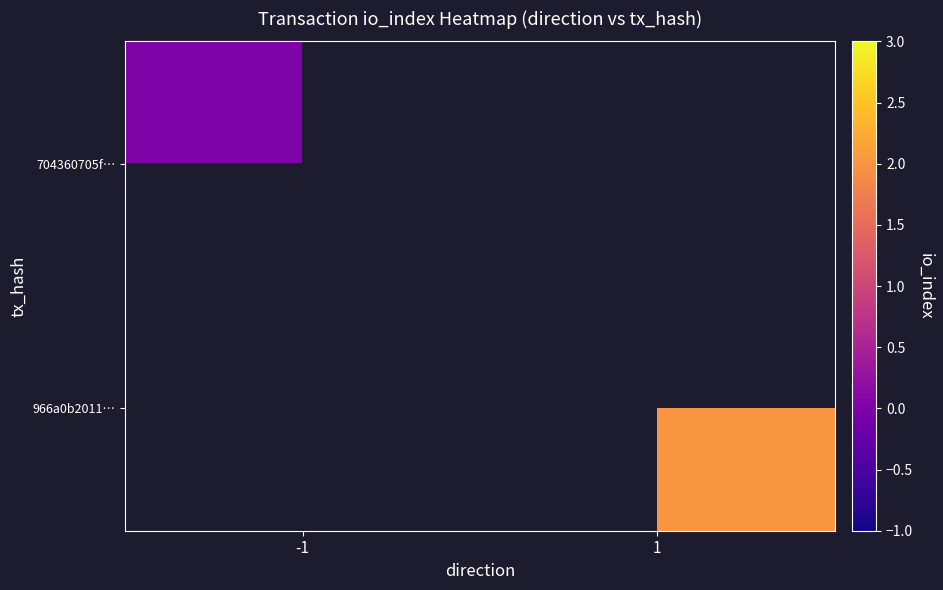

List the series in order of their overall mean, highest first.

704360705f…, 966a0b2011…